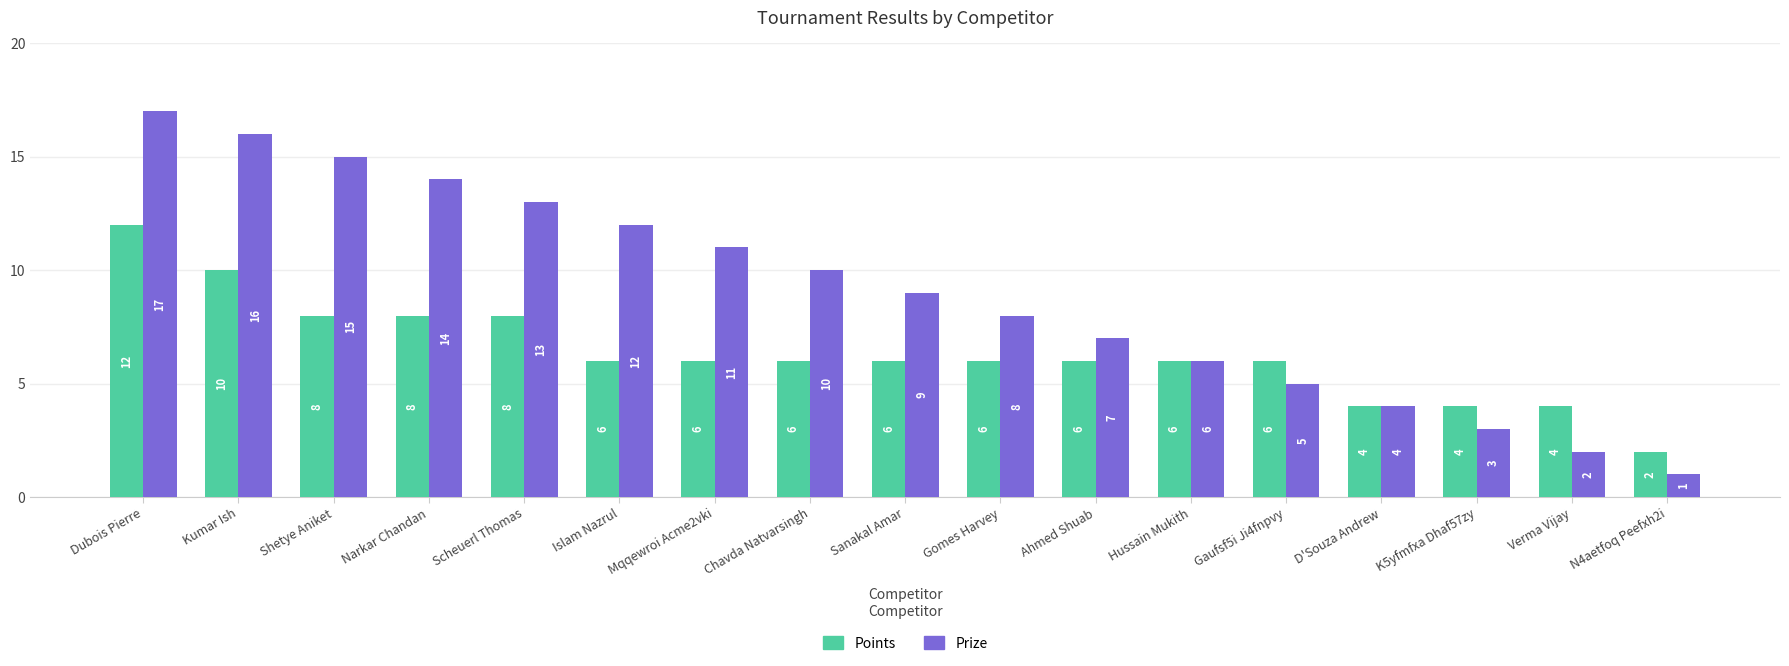

Count the number of data series in this chart.

2